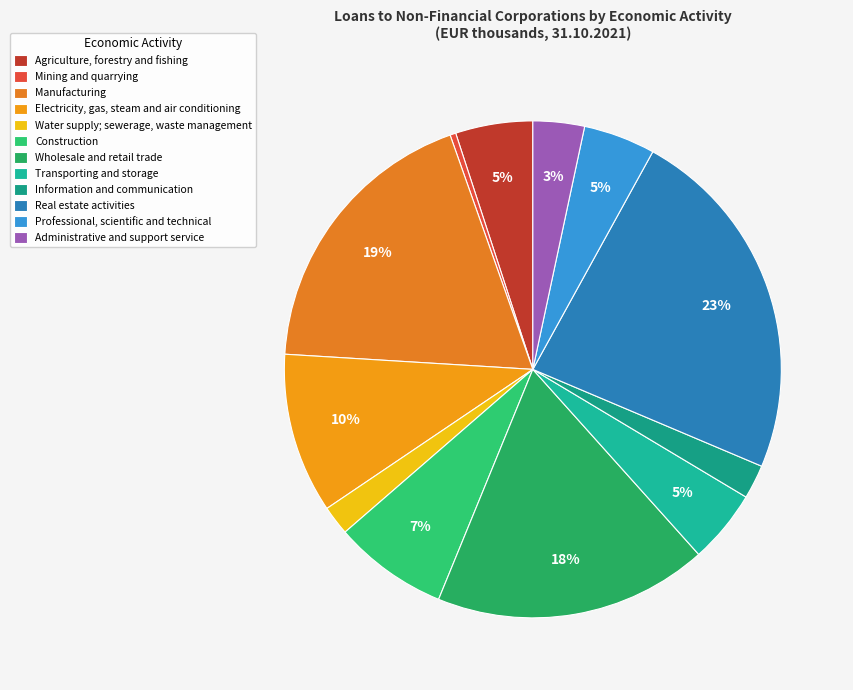

Do Mining and quarrying and Electricity, gas, steam and air conditioning together represent more than half of the pie?

No